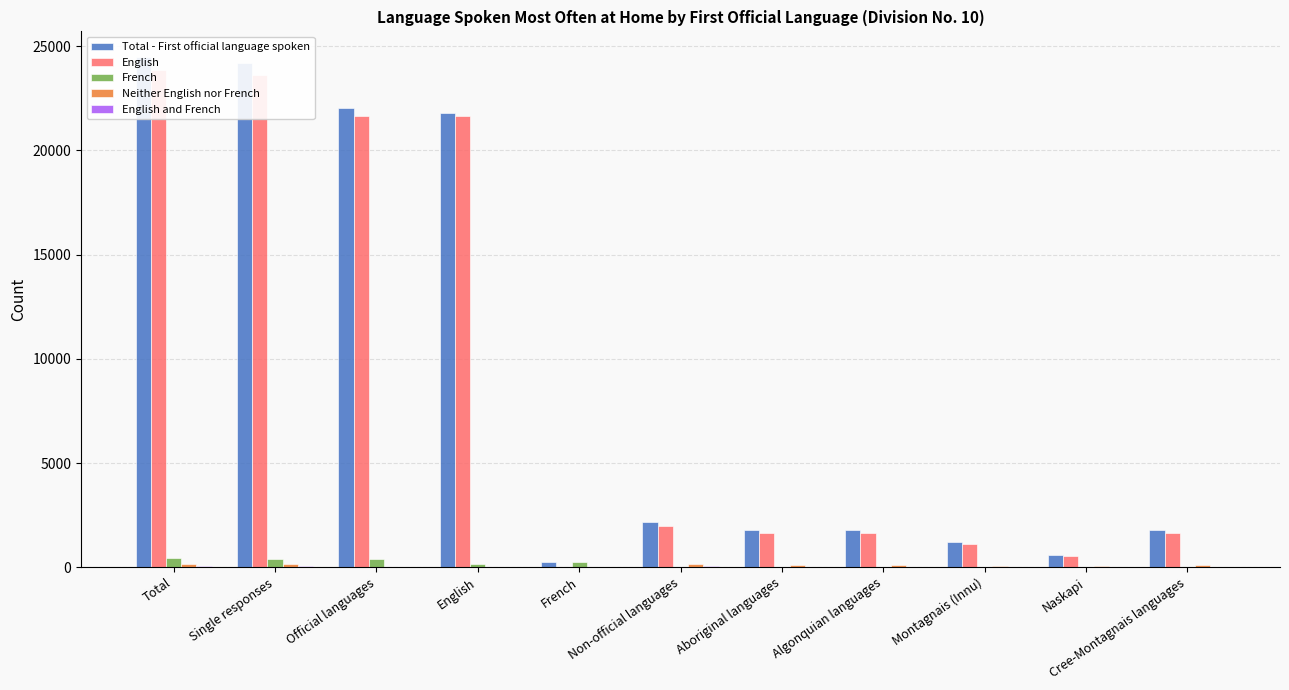

At which label does Neither English nor French reach its minimum?

Official languages